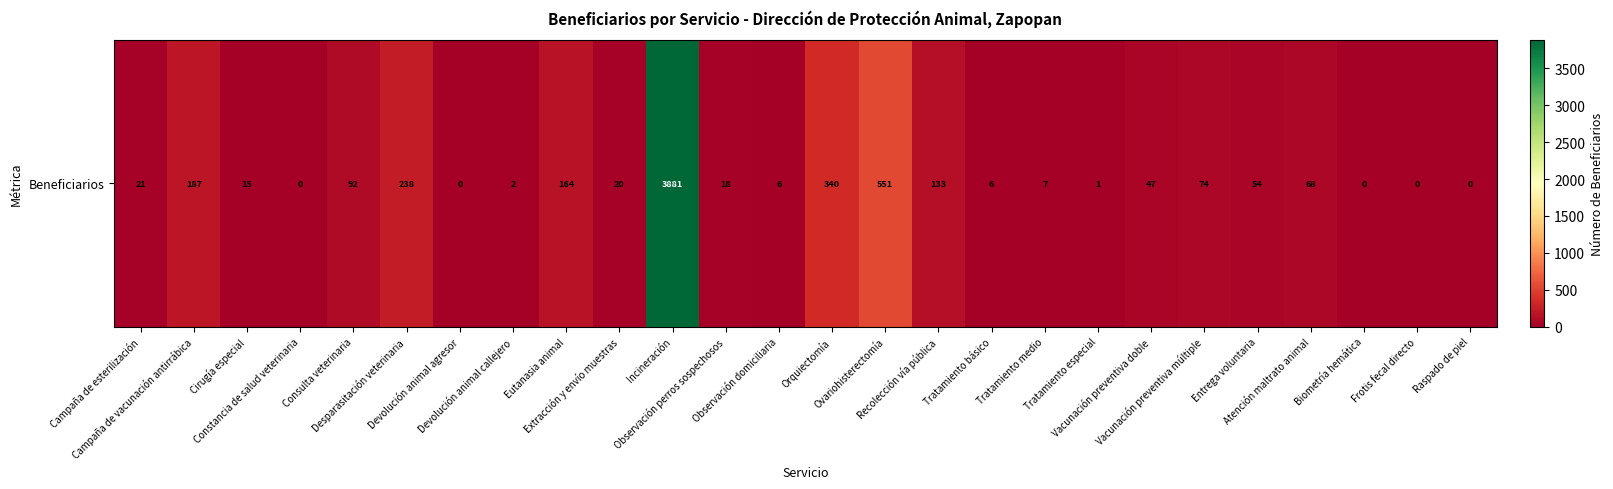

Reading right to left, transcribe all the data shown in this chart.

Raspado de piel=0	Frotis fecal directo=0	Biometría hemática=0	Atención maltrato animal=68	Entrega voluntaria=54	Vacunación preventiva múltiple=74	Vacunación preventiva doble=47	Tratamiento especial=1	Tratamiento medio=7	Tratamiento básico=6	Recolección vía pública=133	Ovariohisterectomía=551	Orquiectomía=340	Observación domiciliaria=6	Observación perros sospechosos=18	Incineración=3881	Extracción y envío muestras=20	Eutanasia animal=164	Devolución animal callejero=2	Devolución animal agresor=0	Desparasitación veterinaria=238	Consulta veterinaria=92	Constancia de salud veterinaria=0	Cirugía especial=15	Campaña de vacunación antirrábica=187	Campaña de esterilización=21